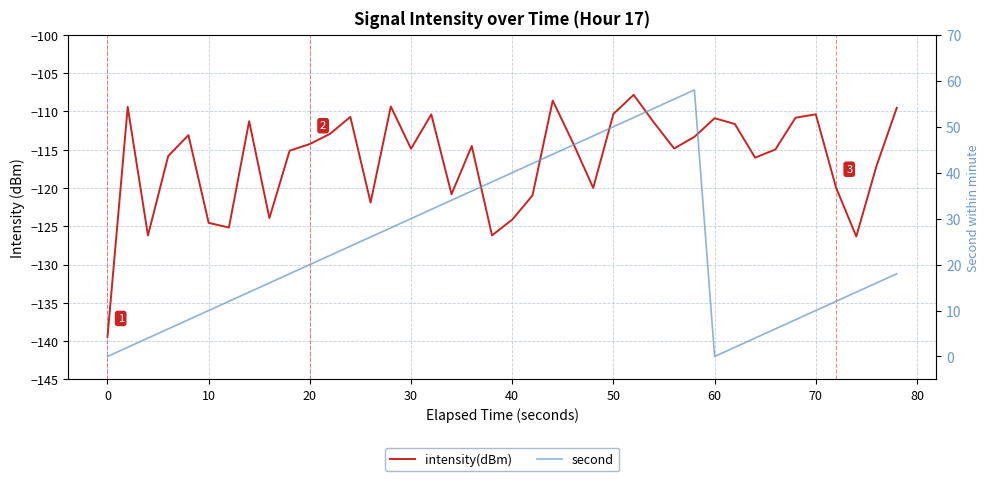

How many positive values does the second series have?

38